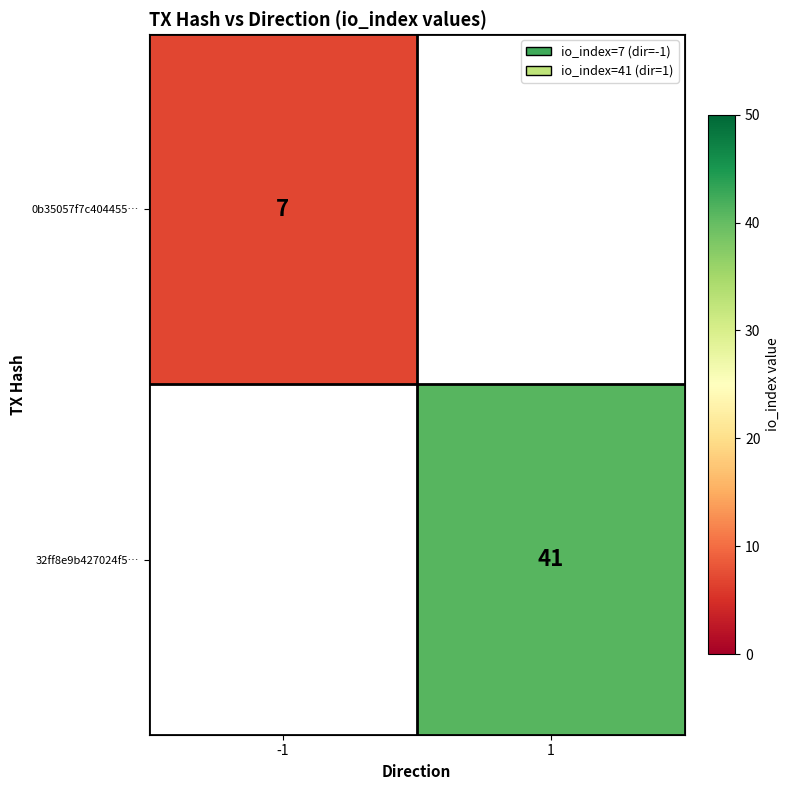

Is it true that 32ff8e9b427024f5… equals 41 at 1?

True